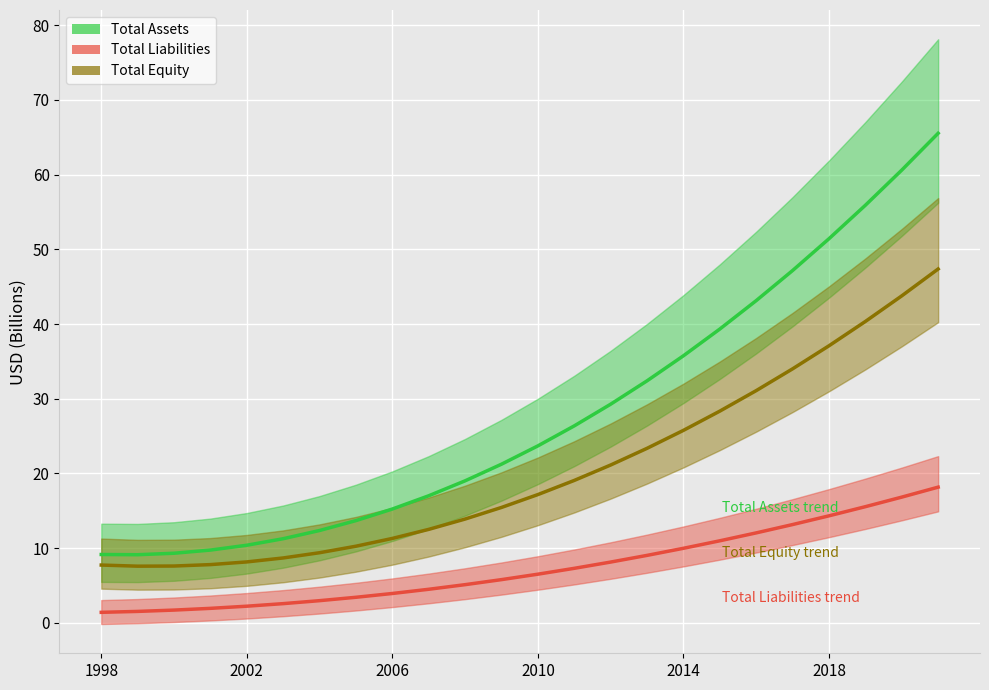

What are all the series names shown in the legend?

Total Assets, Total Liabilities, Total Equity